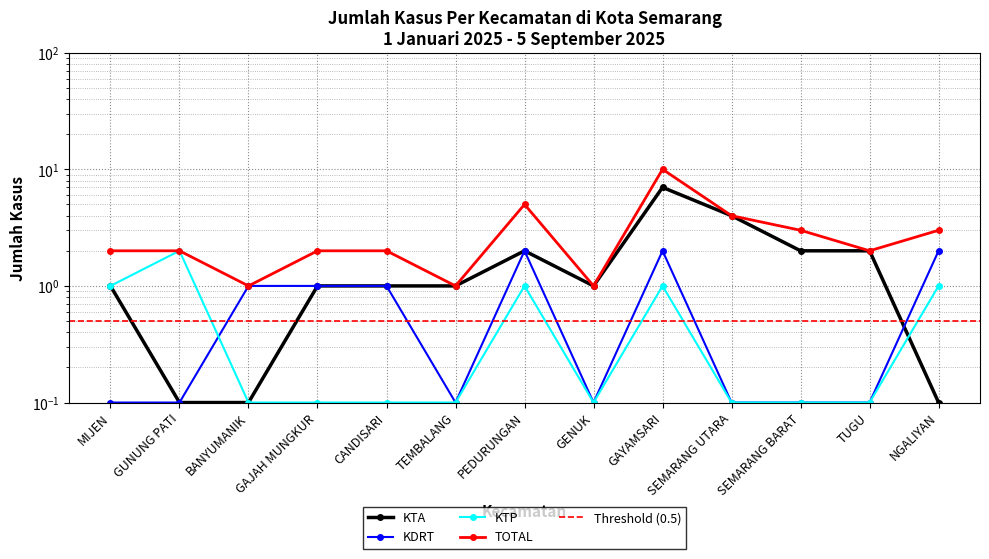

Which label corresponds to the largest value in the chart?

GAYAMSARI